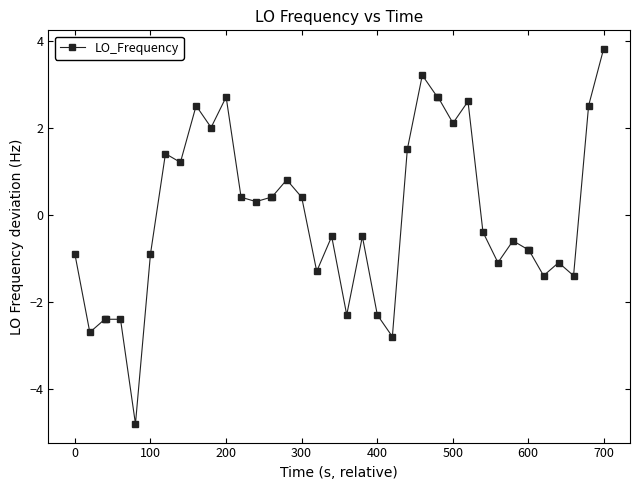

What is the difference between the maximum and minimum values?

8.6